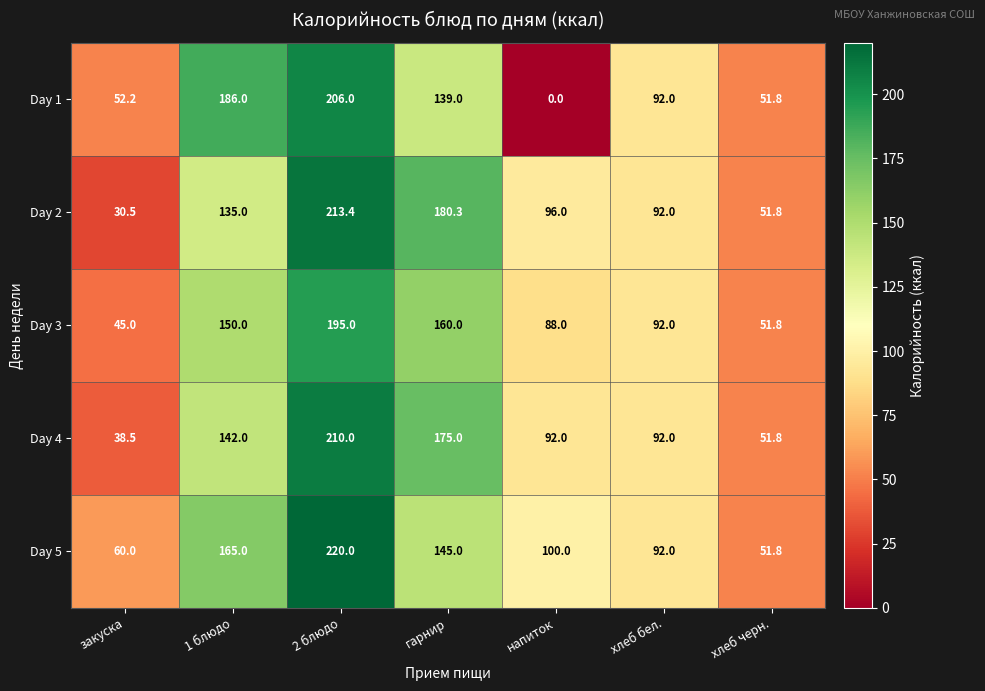

At which category is the sum across all series the highest?

2 блюдо